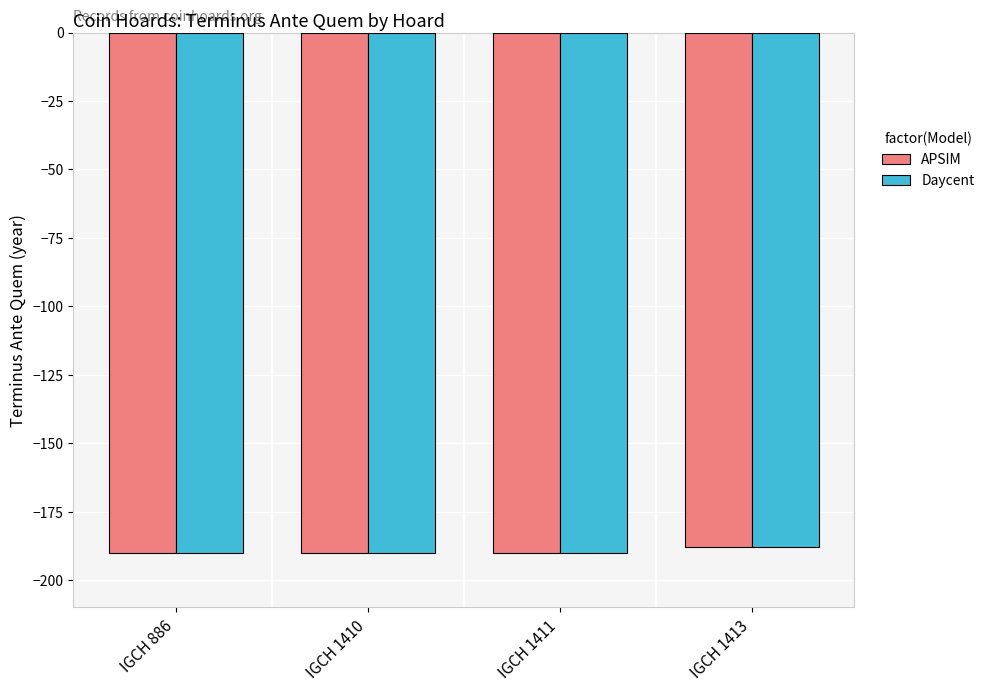

Is it true that APSIM equals -111 at IGCH 1413?

False